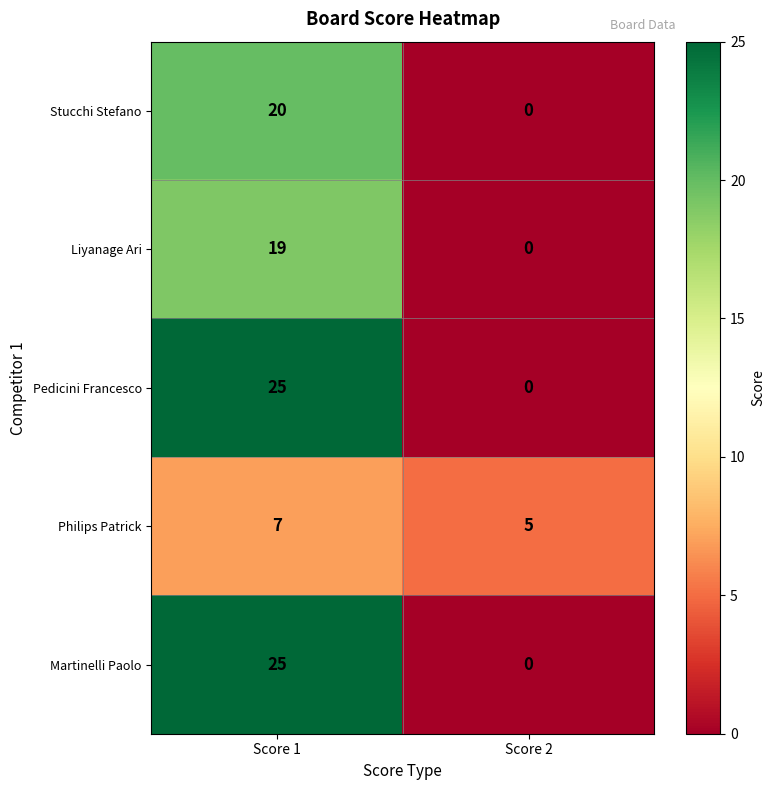

Rank the categories by Martinelli Paolo value from lowest to highest.

Score 2, Score 1